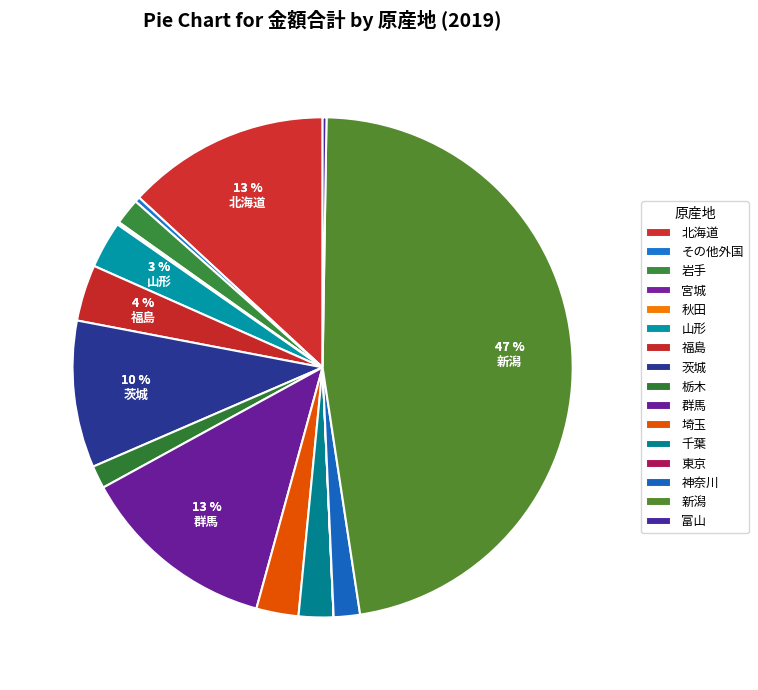

Rank the categories by value from lowest to highest.

東京, 秋田, 宮城, 富山, その他外国, 栃木, 神奈川, 岩手, 千葉, 埼玉, 山形, 福島, 茨城, 群馬, 北海道, 新潟